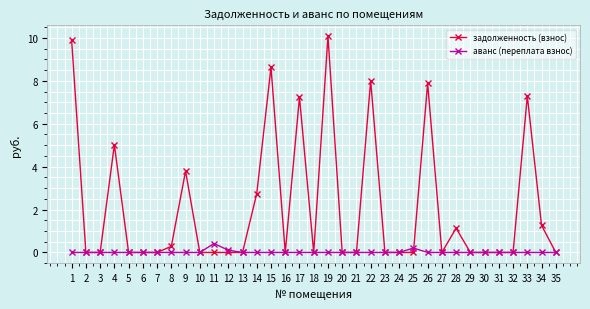

What is the greatest value displayed?

10.1